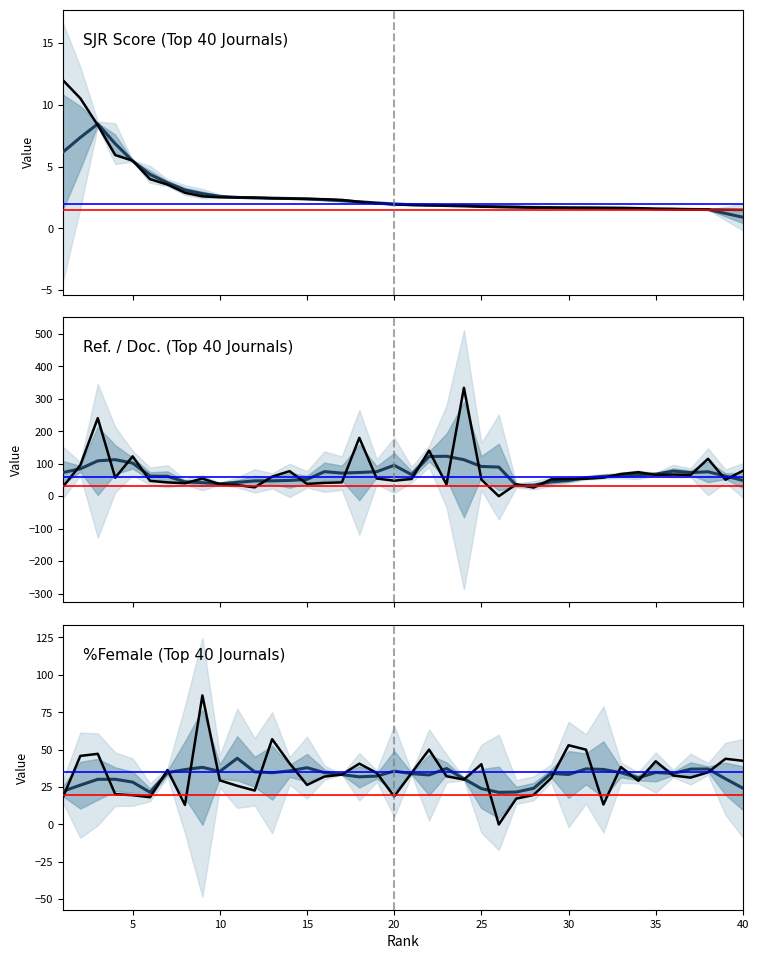

Which category has the lowest value across all series?

26